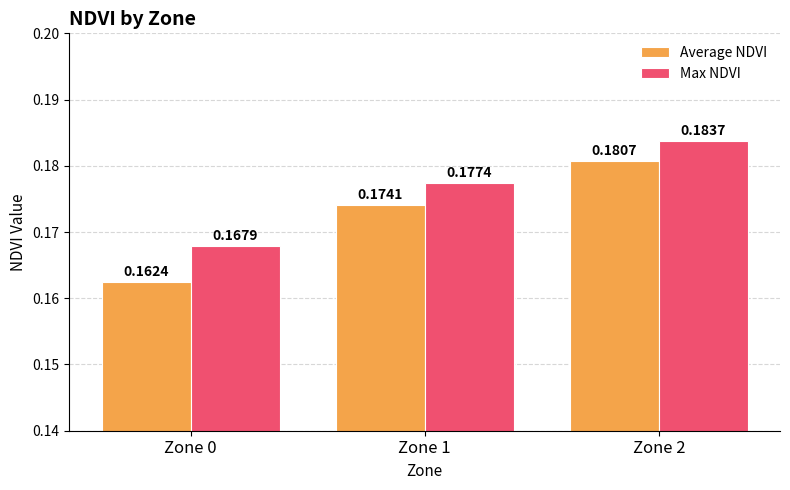

Which series has the widest spread of values?

Average NDVI